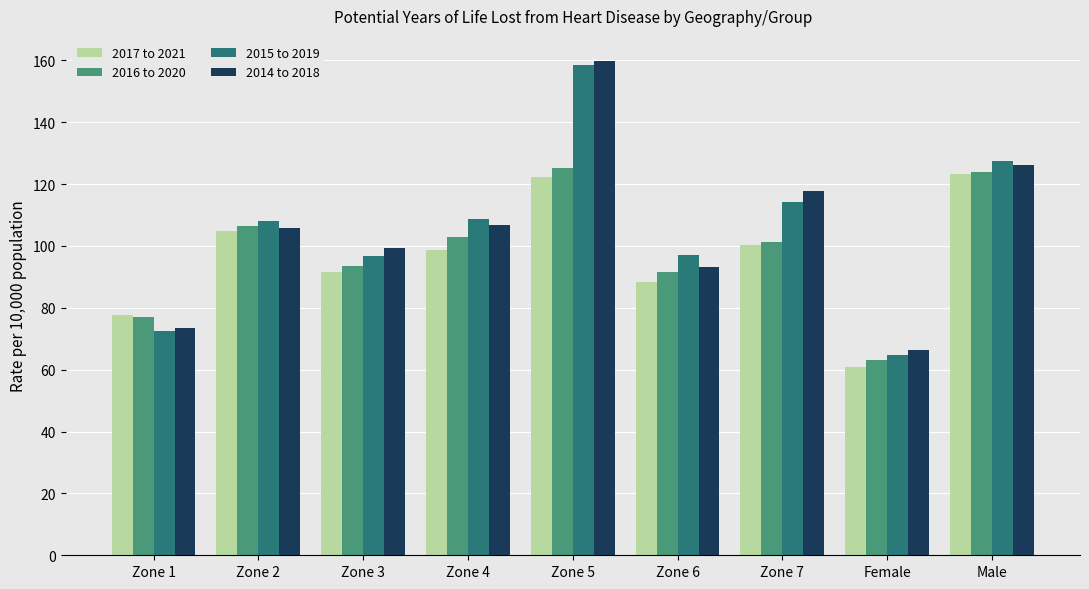

The 2014 to 2018 series shows 105.8 at Zone 2. True or false?

True